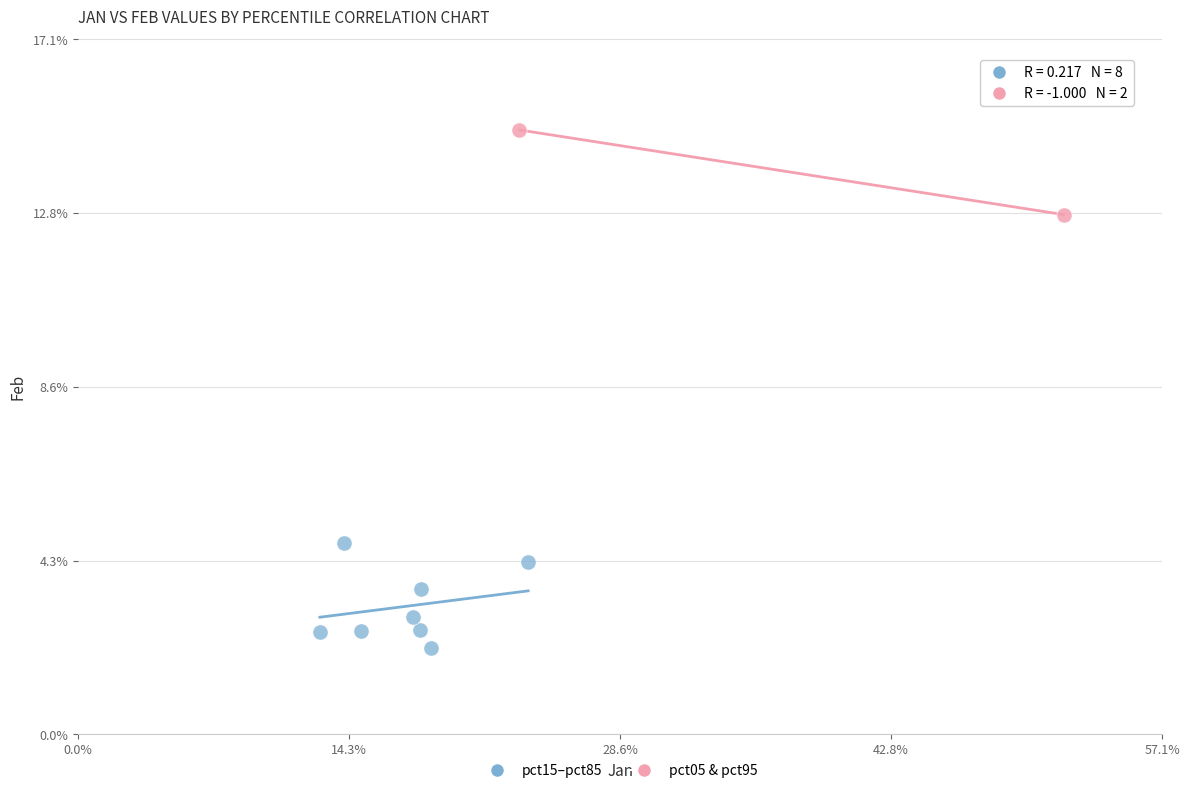

Which series has the widest spread of Y values?

pct15–pct85